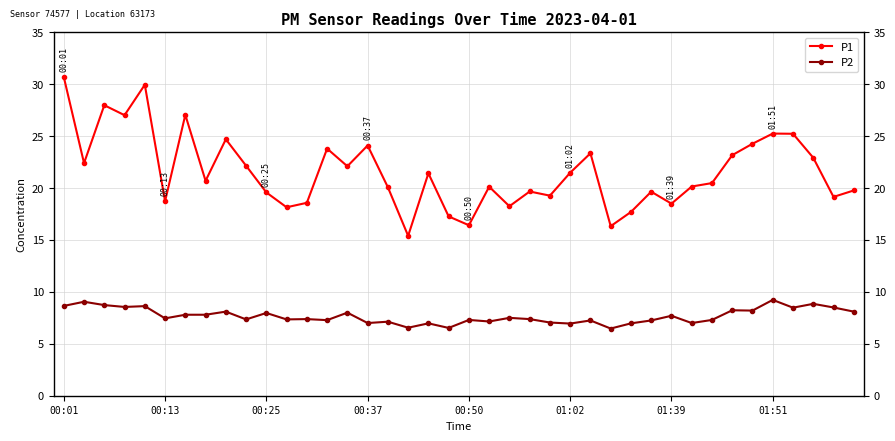

How many lines are shown in the chart?

2